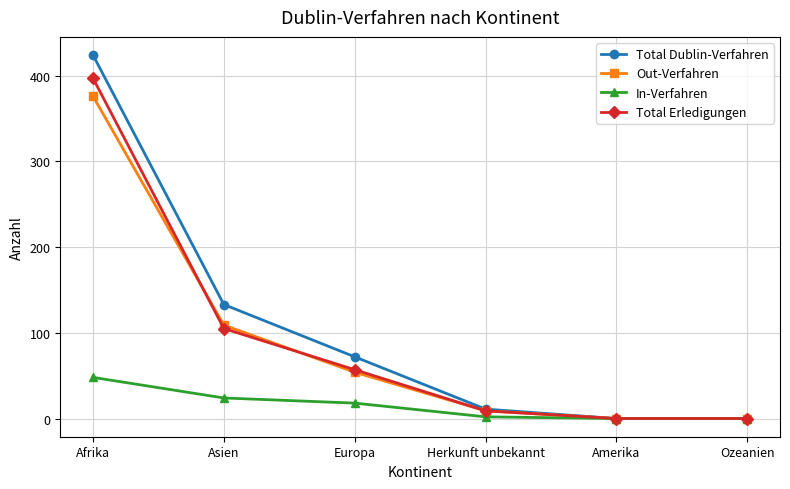

At Afrika, list the series in order from smallest to largest.

In-Verfahren, Out-Verfahren, Total Erledigungen, Total Dublin-Verfahren